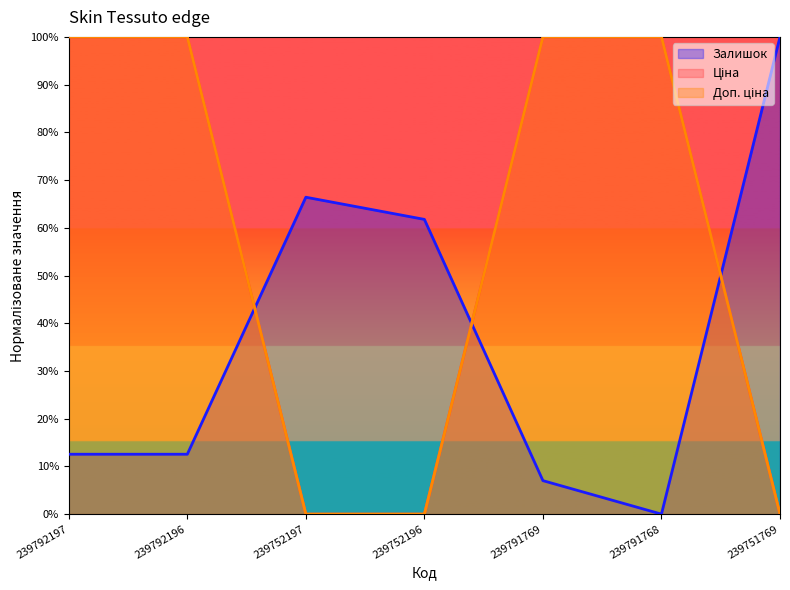

True or false: Залишок and Доп. ціна intersect in this chart.

True